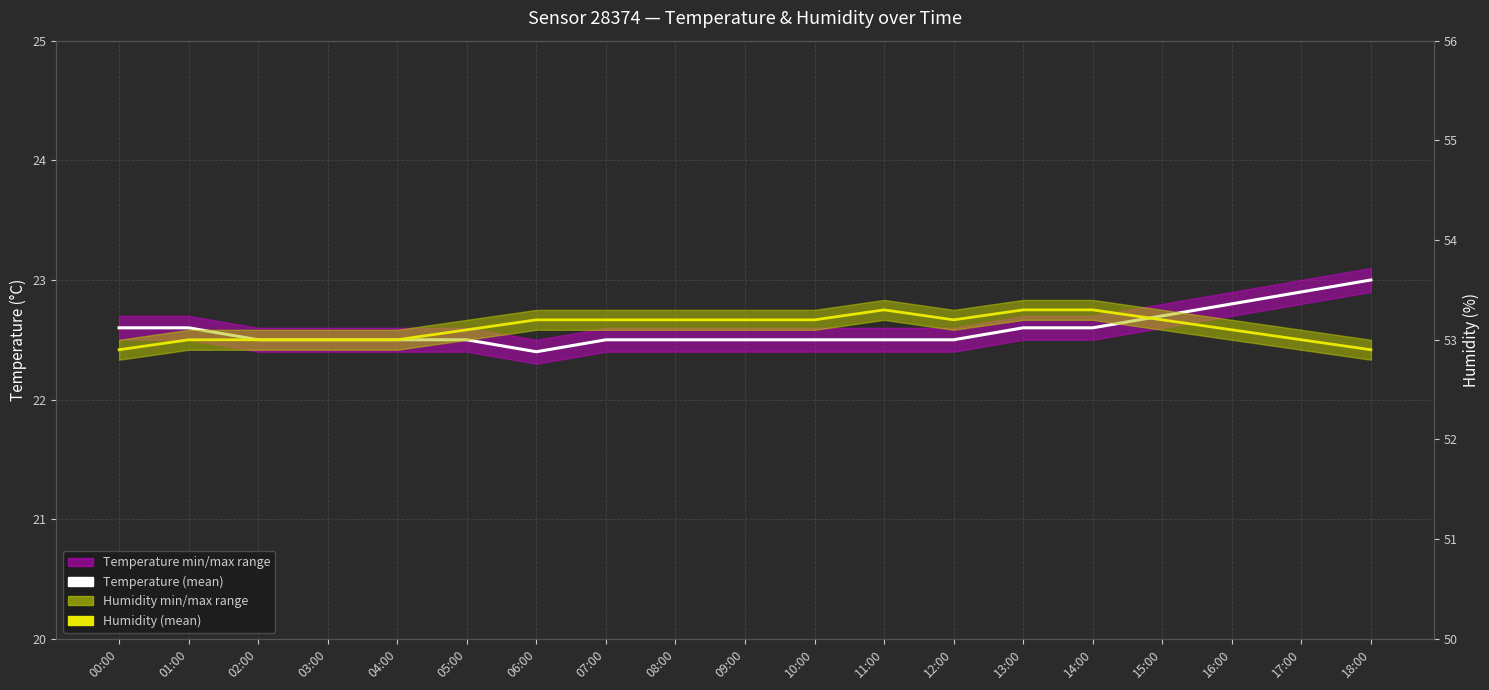

What is the difference between the maximum and second lowest values in the Temperature (mean) series?

0.5